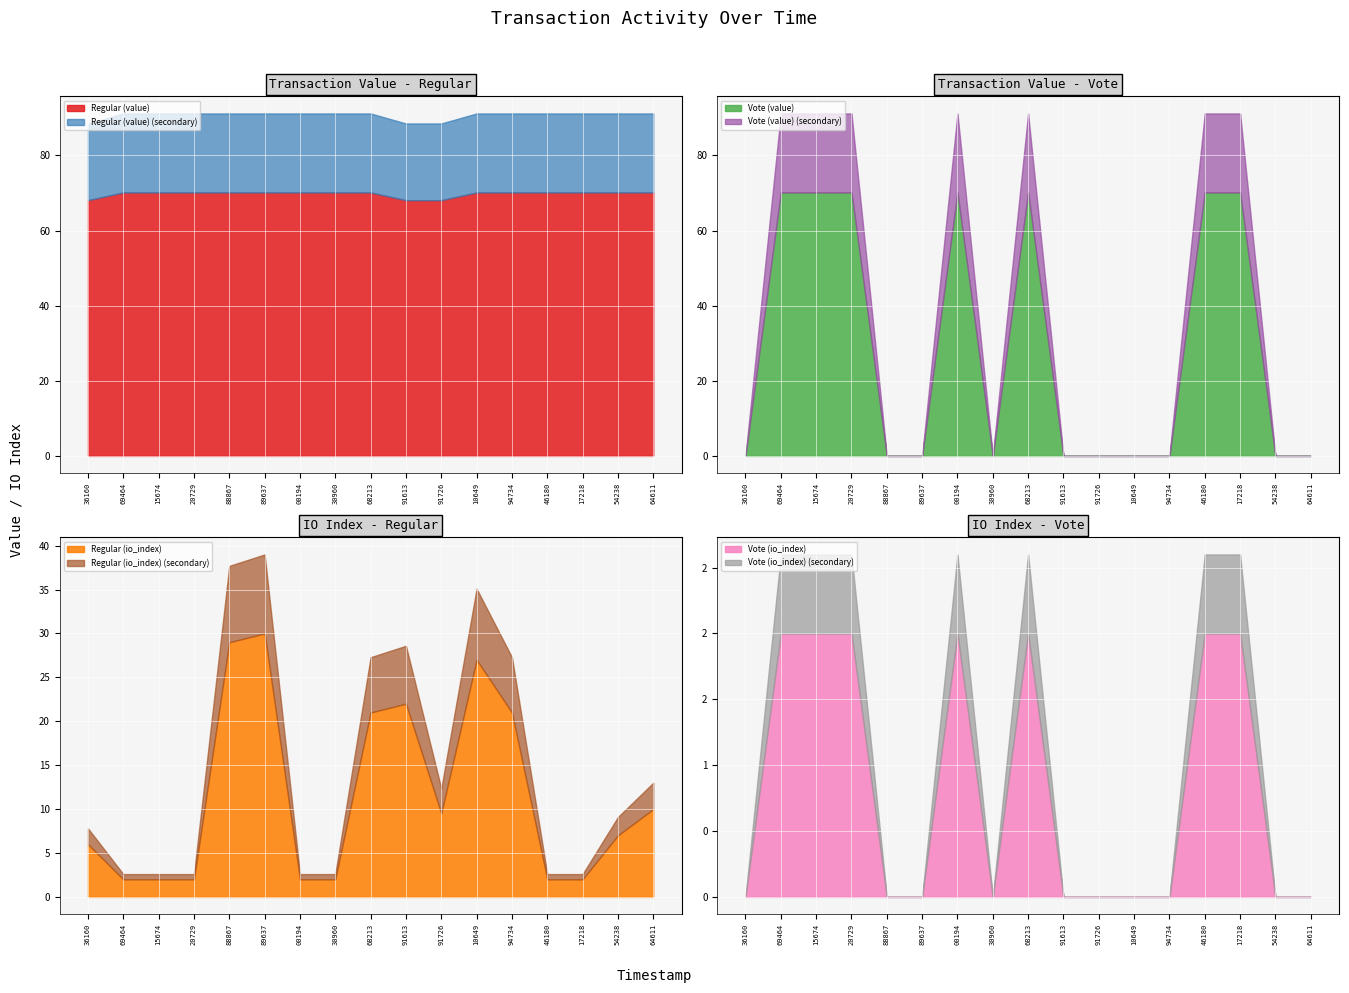

How many data points does each series have?

17